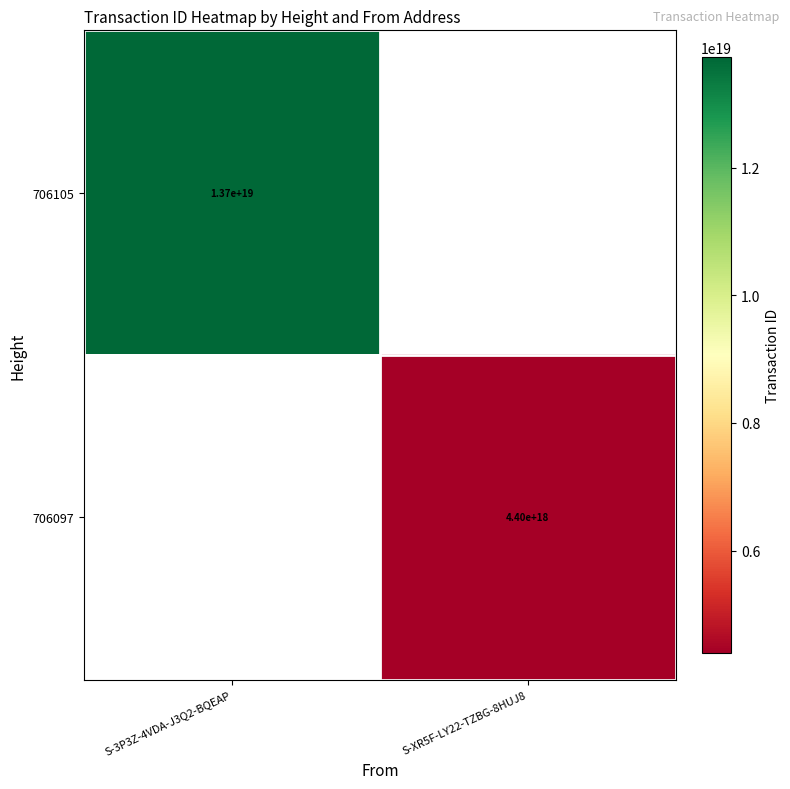

What is the maximum value shown in the chart?

13728609430075117568.0